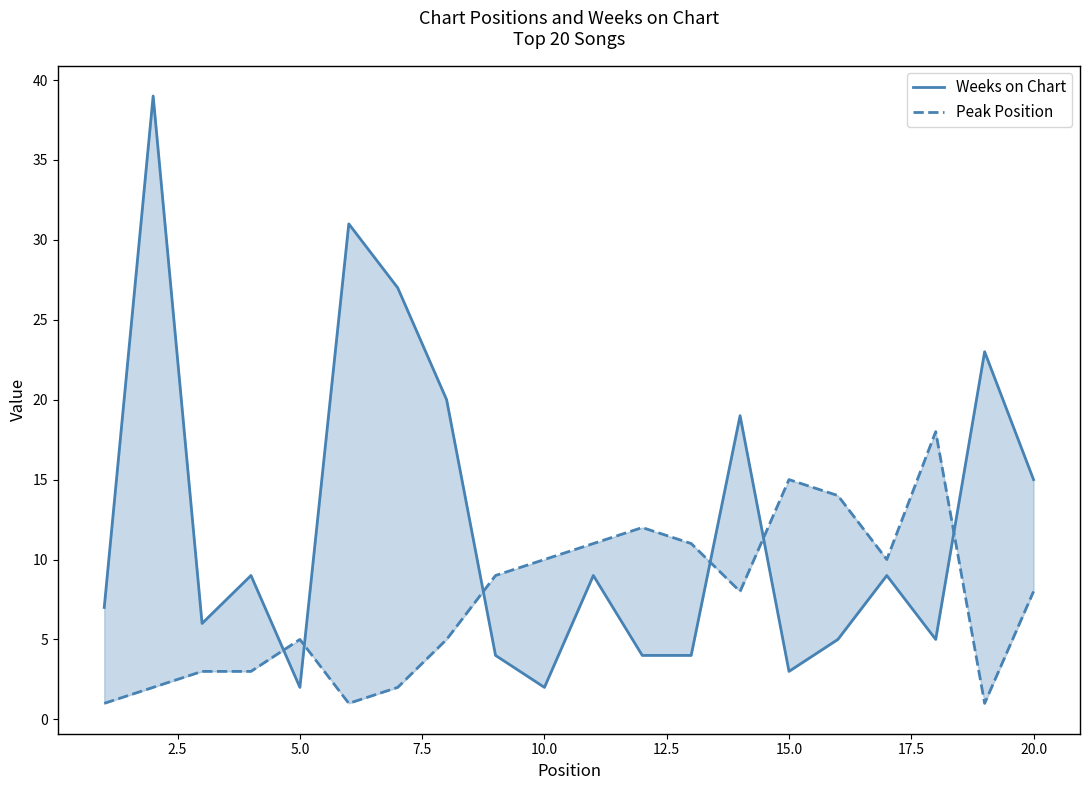

What is the maximum value for Weeks on Chart?

39